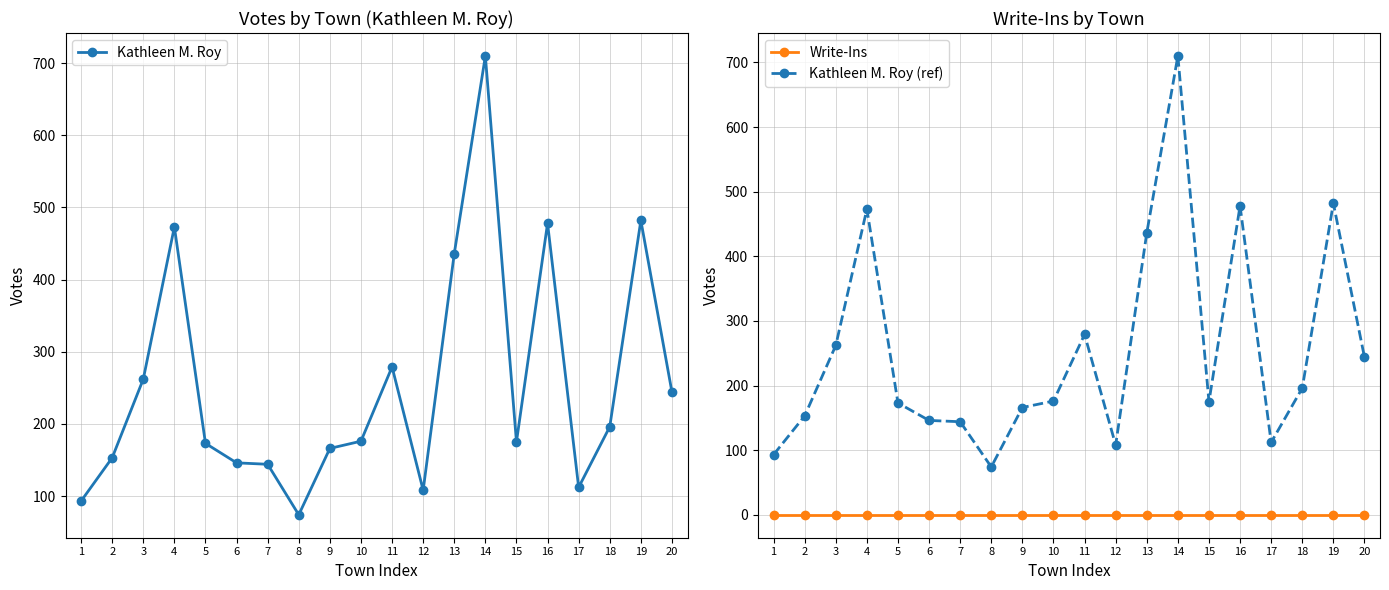

At which category does Kathleen M. Roy (ref) reach its first local peak?

4